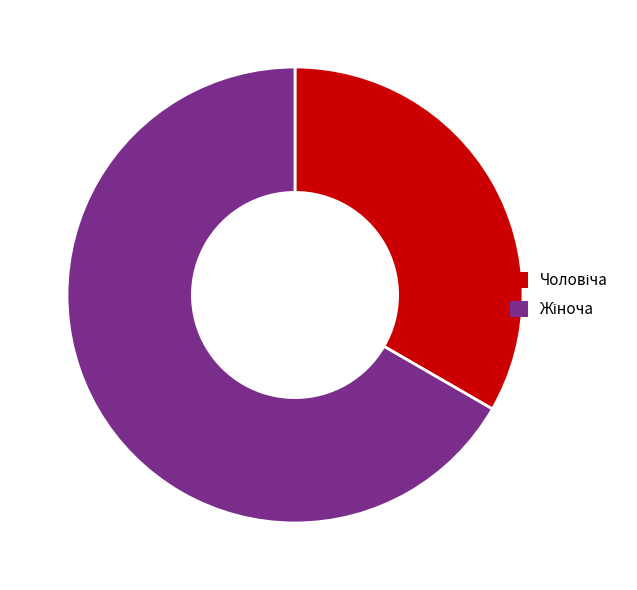

Which category has the biggest portion of the pie?

Жіноча